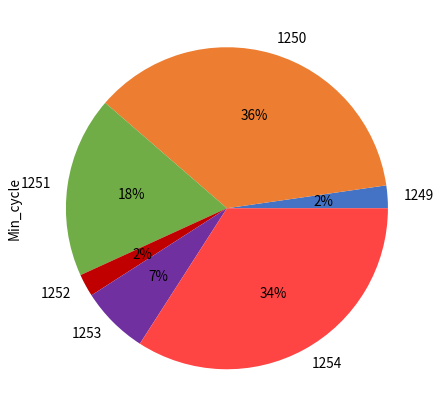

To the nearest percent, what is the average slice percentage?

17%